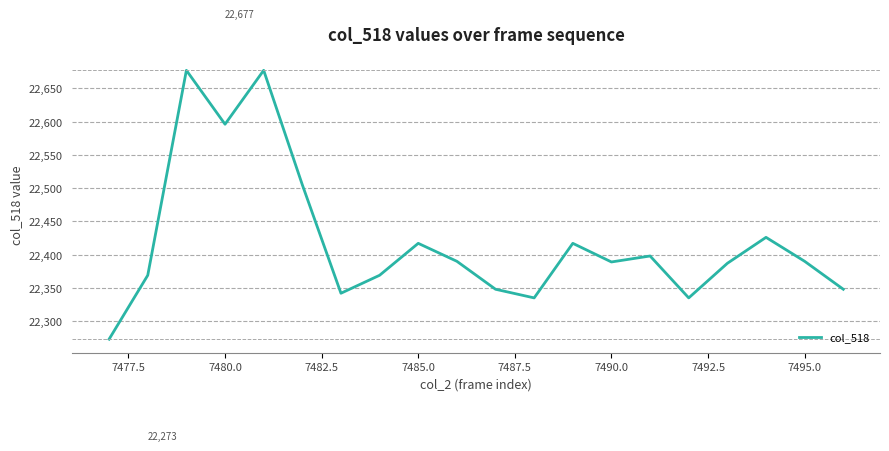

What is the smallest value displayed?

22273